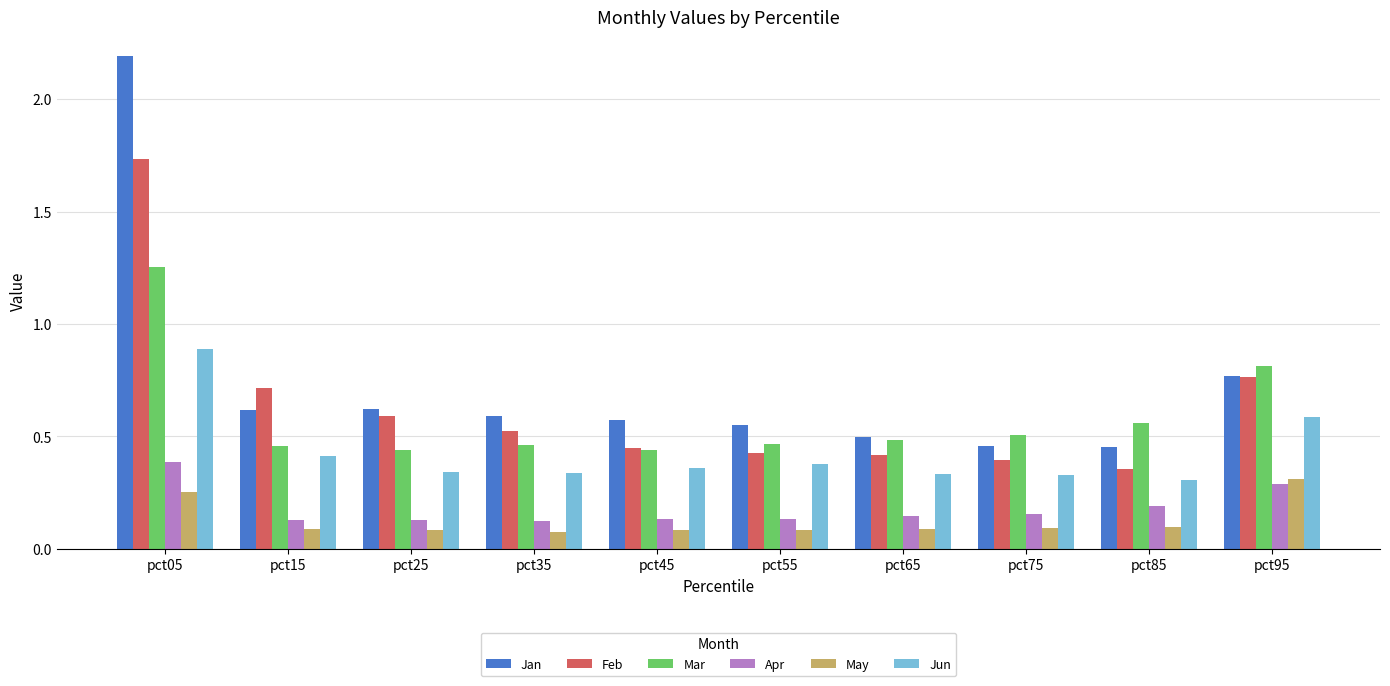

Which series has the largest range (max minus min)?

Jan